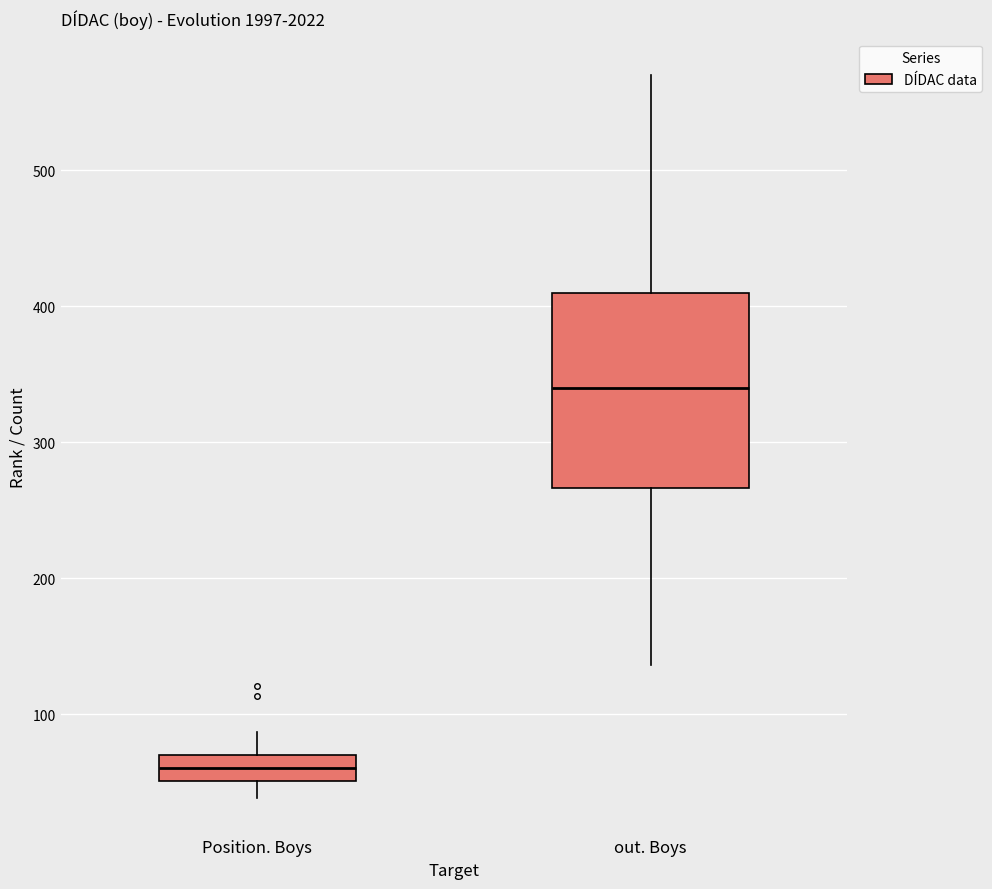

Reading left to right, read every box against the y-axis: the position of its median line, the range the box covers, and the ends of its whiskers. The values are not printed on the chart, so give them approximately, as read against the axis.

Position. Boys: median 60, box 50 to 70, whiskers 40 to 90
out. Boys: median 340, box 270 to 410, whiskers 140 to 570